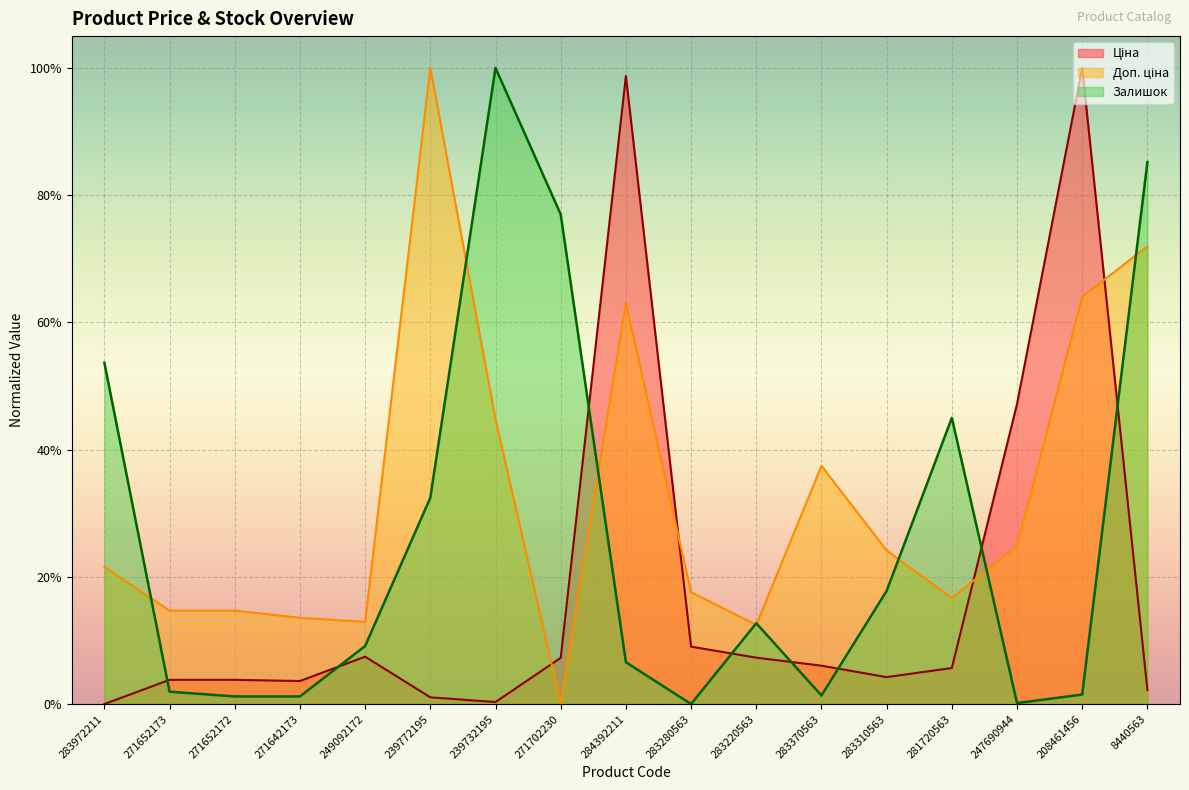

List the labels in order of Залишок value, largest first.

239732195, 8440563, 271702230, 283972211, 281720563, 239772195, 283310563, 283220563, 249092172, 284392211, 271652173, 208461456, 283370563, 271652172, 271642173, 247690944, 283280563